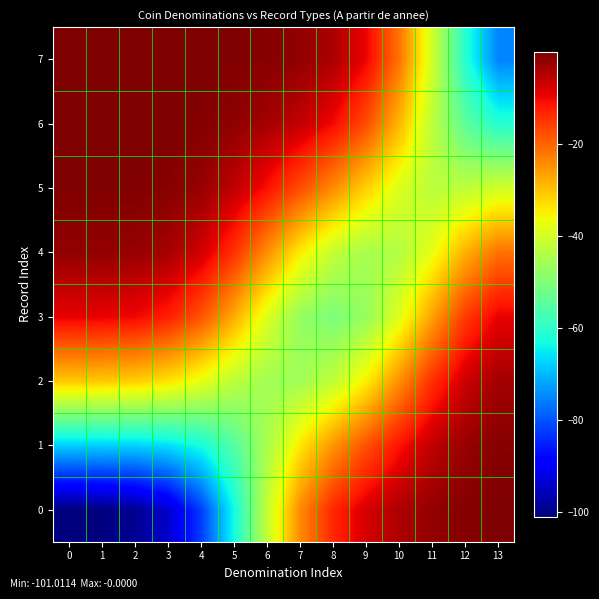

Reading left to right, list all the values displayed in this chart.

0: 0=-101.0	1=-100.7	2=-99.2	3=-94.1	4=-82.2	5=-63.1	6=-41.5	7=-24.0	8=-13.3	9=-7.6	10=-4.1	11=-1.9	12=-0.7	13=-0.2
1: 0=-68.0	1=-67.9	2=-67.6	3=-66.4	4=-62.7	5=-55.4	6=-44.8	7=-33.9	8=-25.0	9=-17.7	10=-11.2	11=-5.7	12=-2.3	13=-0.9
2: 0=-30.7	1=-30.8	2=-31.4	3=-33.4	4=-37.5	5=-42.5	6=-45.9	7=-45.8	8=-42.0	9=-34.7	10=-24.5	11=-14.3	12=-6.8	13=-3.2
3: 0=-9.2	1=-9.3	2=-10.0	3=-12.4	4=-18.2	5=-27.8	6=-38.8	7=-47.3	8=-50.5	9=-47.2	10=-38.3	11=-26.3	12=-15.4	13=-9.2
4: 0=-1.8	1=-1.9	2=-2.2	3=-3.6	4=-7.3	5=-14.5	6=-24.6	7=-34.6	8=-41.8	9=-45.1	10=-43.8	11=-37.3	12=-28.1	13=-21.3
5: 0=-0.2	1=-0.3	2=-0.4	3=-0.8	4=-2.4	5=-5.7	6=-11.1	7=-17.5	8=-24.2	9=-31.5	10=-38.8	11=-42.9	12=-42.4	13=-40.1
6: 0=-0.0	1=-0.0	2=-0.0	3=-0.2	4=-0.6	5=-1.6	6=-3.4	7=-6.1	8=-10.2	9=-17.5	10=-28.8	11=-42.5	12=-54.3	13=-61.0
7: 0=-0.0	1=-0.0	2=-0.0	3=-0.0	4=-0.1	5=-0.3	6=-0.8	7=-1.8	8=-4.0	9=-9.7	10=-21.5	11=-40.1	12=-61.0	13=-75.2